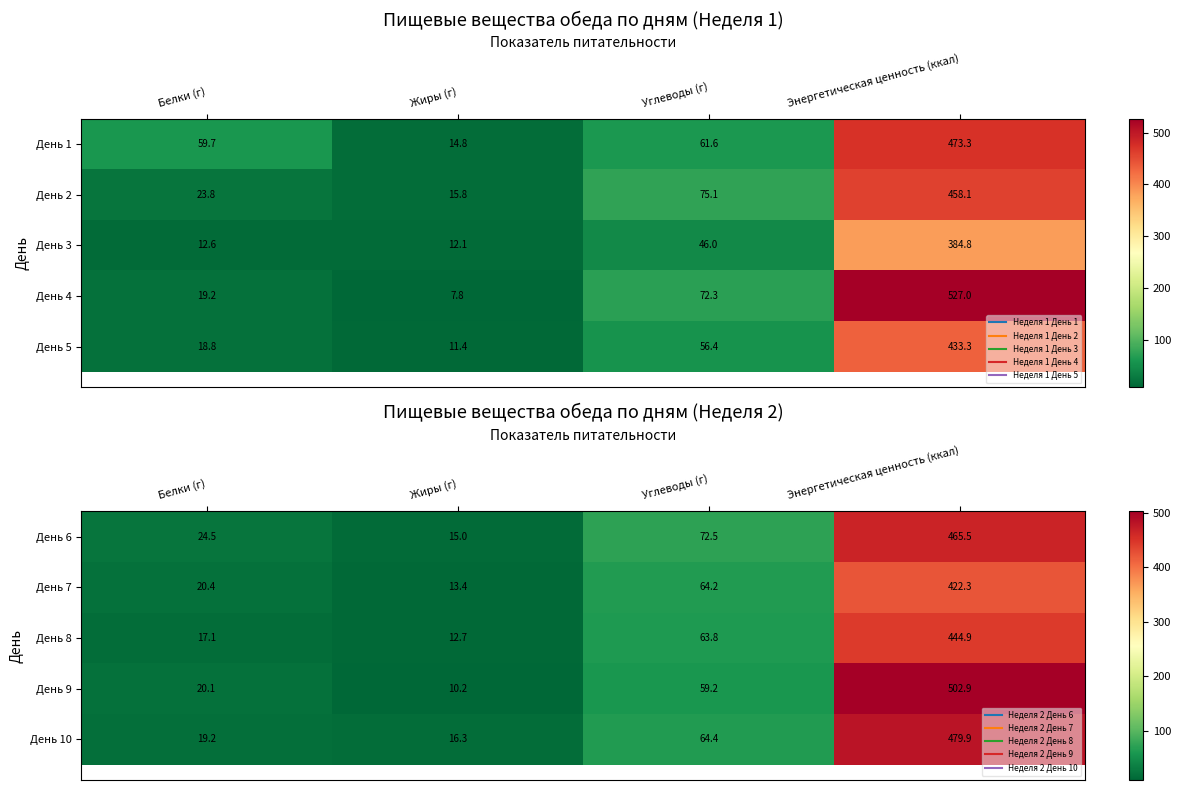

At which label does День 9 first exceed 59?

Углеводы (г)